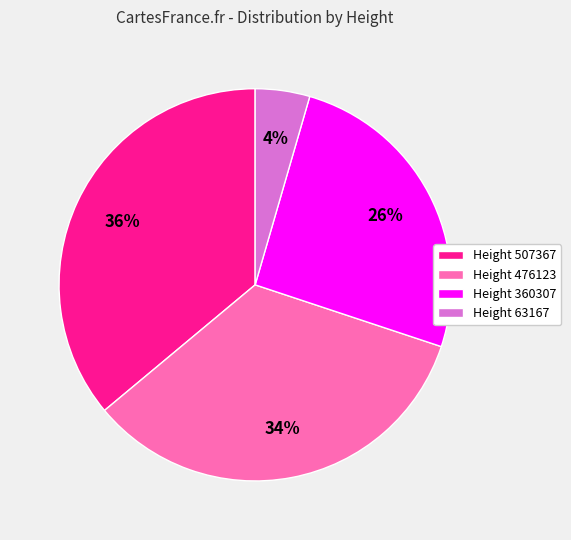

What is the smallest slice in the pie chart?

Height 63167